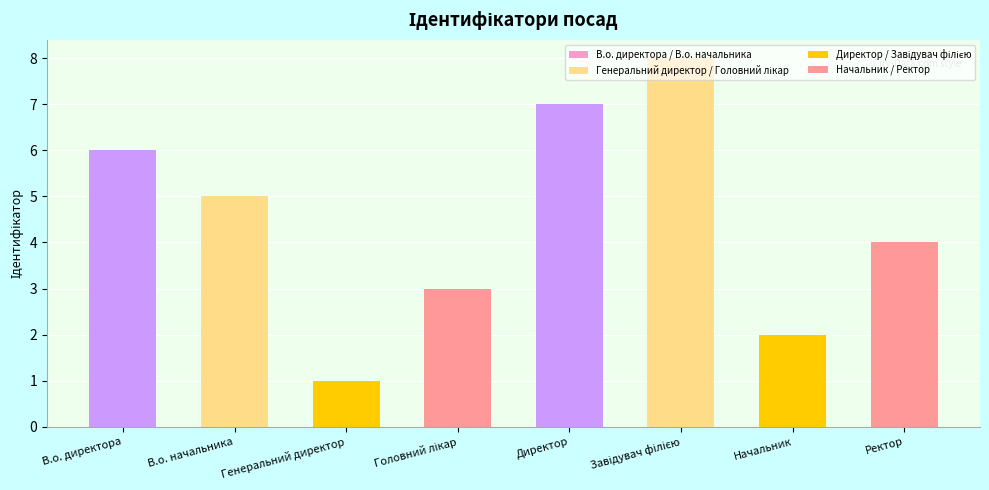

Reading left to right, extract all data points from this chart.

В.о. директора=6	В.о. начальника=5	Генеральний директор=1	Головний лікар=3	Директор=7	Завідувач філією=8	Начальник=2	Ректор=4